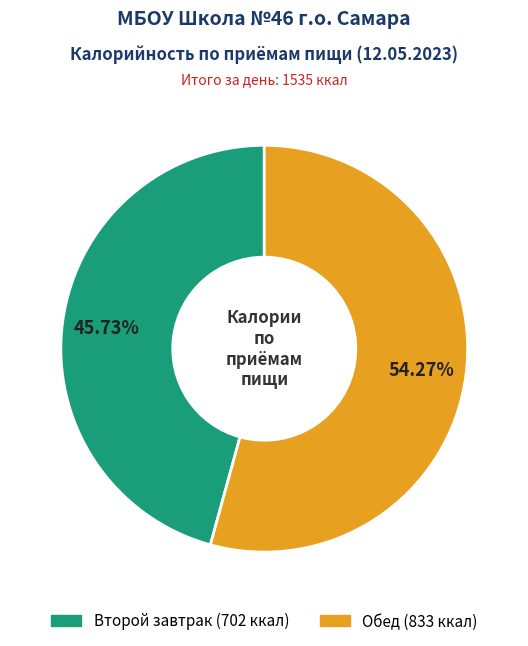

How many segments does this pie chart have?

2